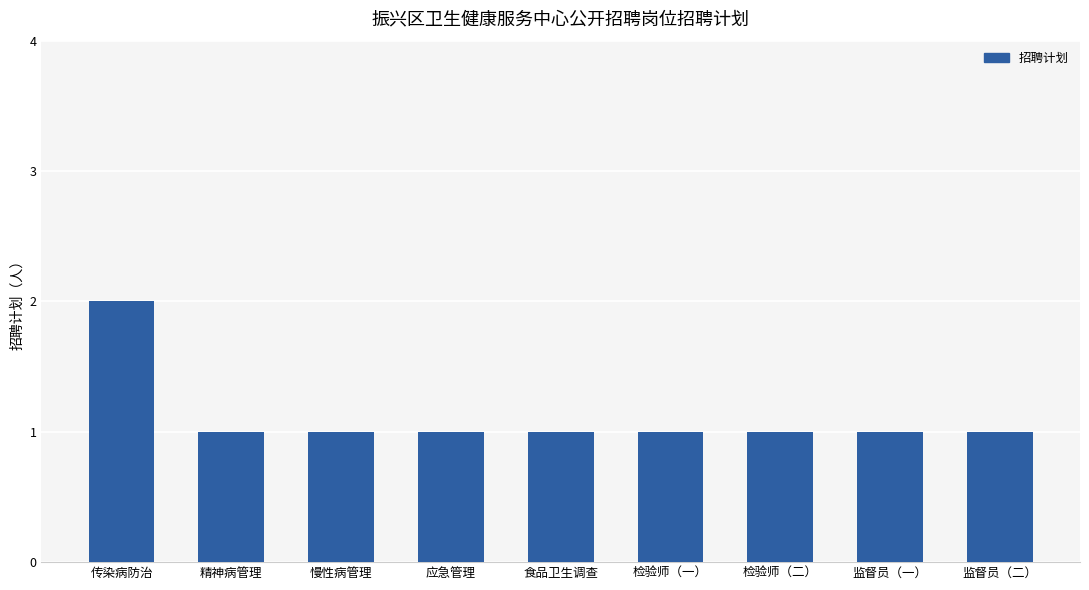

Approximately how many times larger is the value at 监督员（二） compared to 食品卫生调查?

1.0